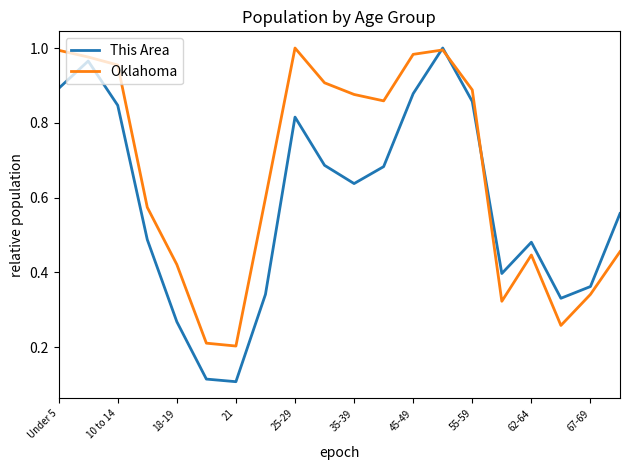

Rank the series by their average value, from highest to lowest.

Oklahoma, This Area